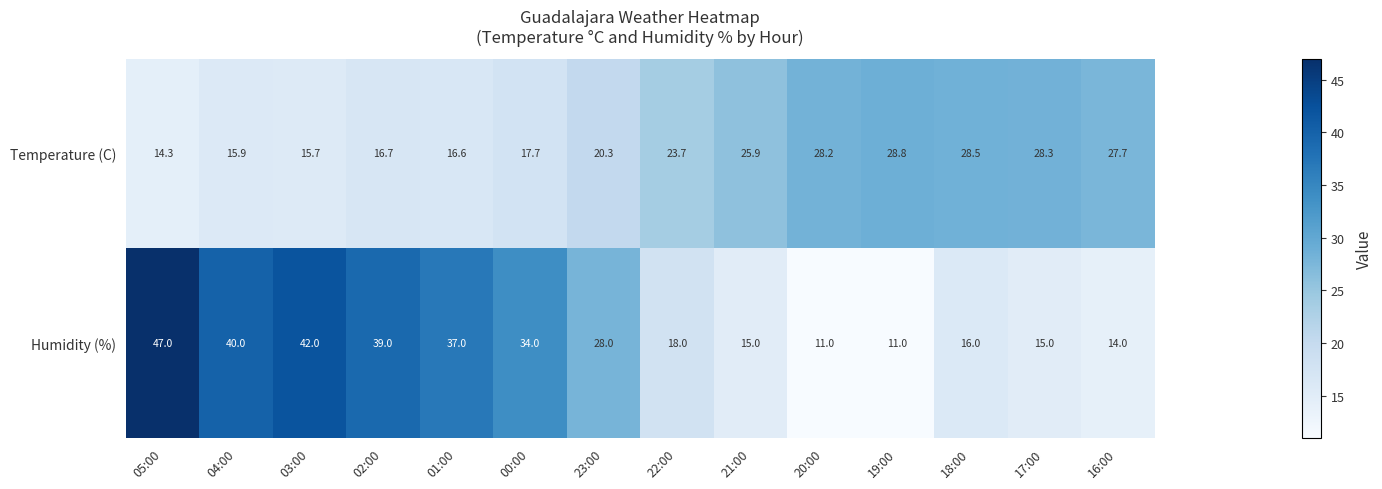

Is it true that Humidity (%) equals 51.3 at 00:00?

False